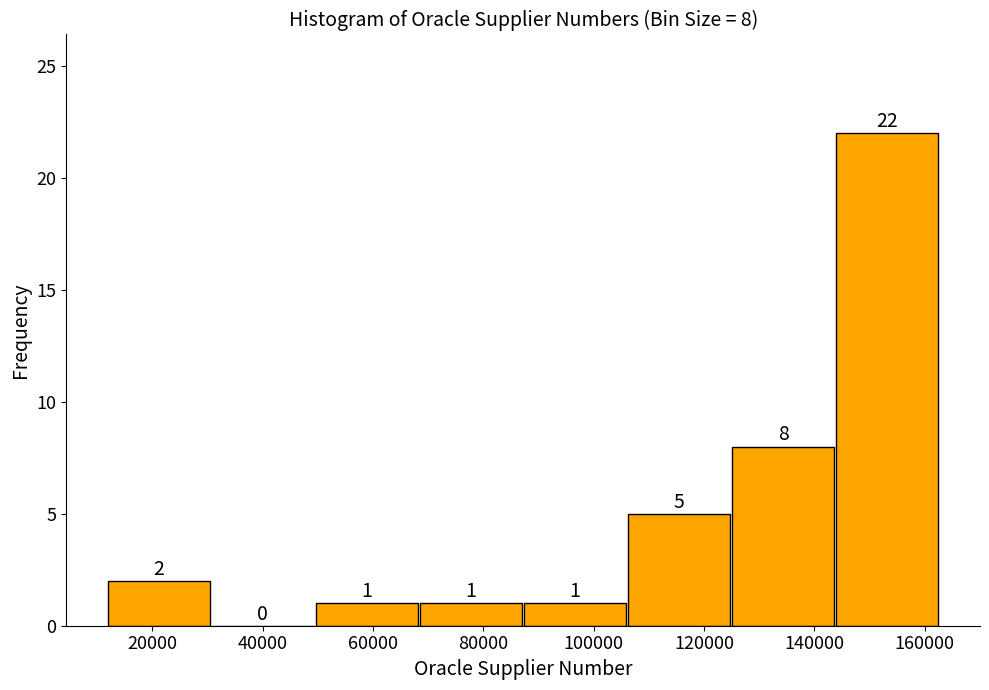

Over which range of the x-axis is the bar tallest?

144000 to 162000